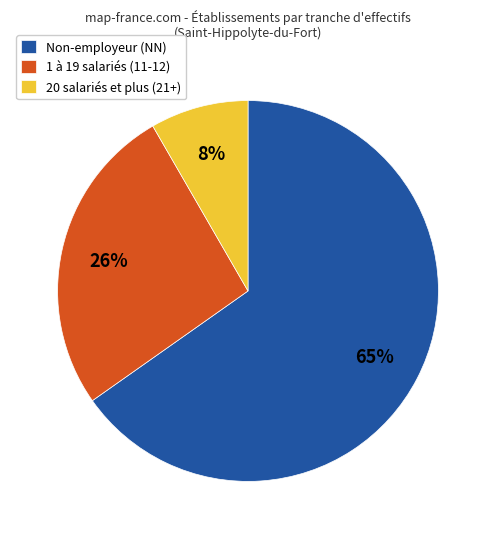

To the nearest percent, what is the combined percentage of Non-employeur (NN) and 20 salariés et plus (21+)?

74%